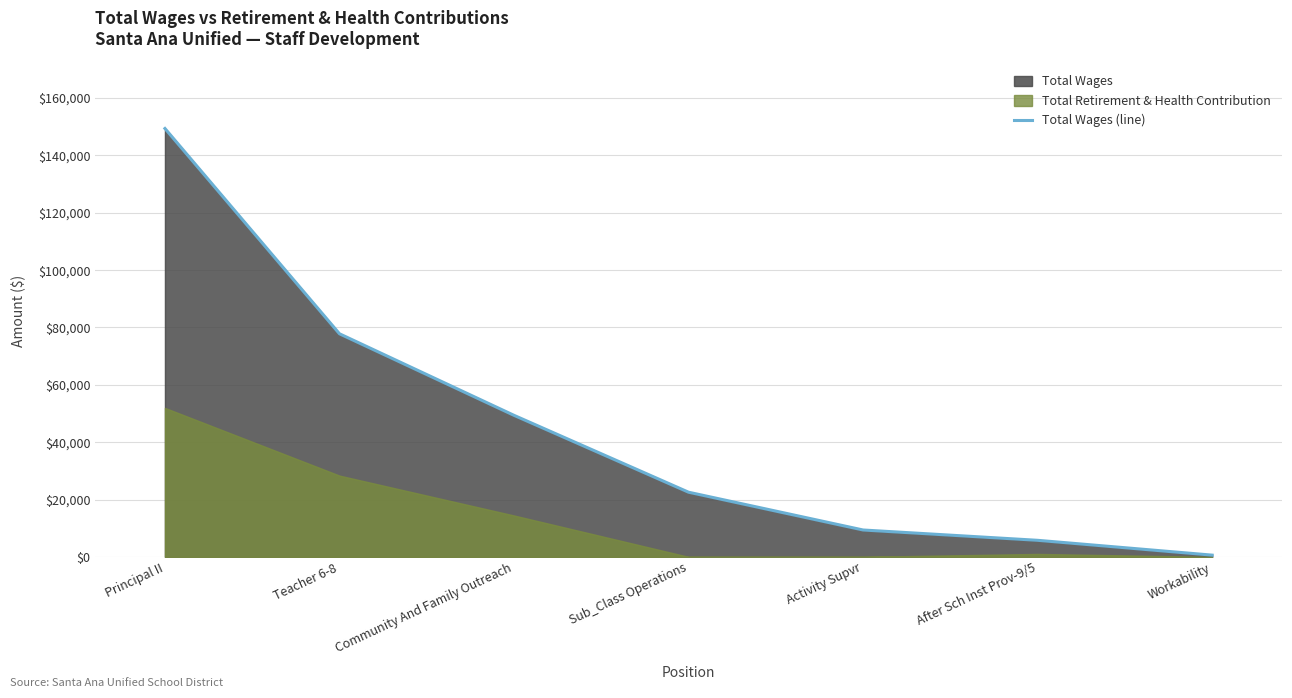

The value at Sub_Class Operations is 22542. True or false?

True